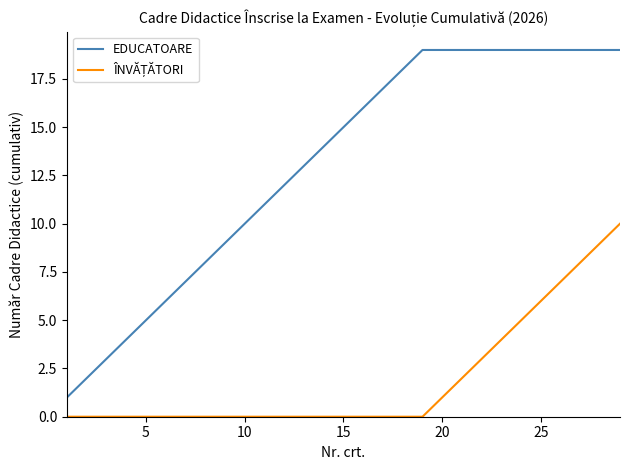

Count the number of data series in this chart.

2